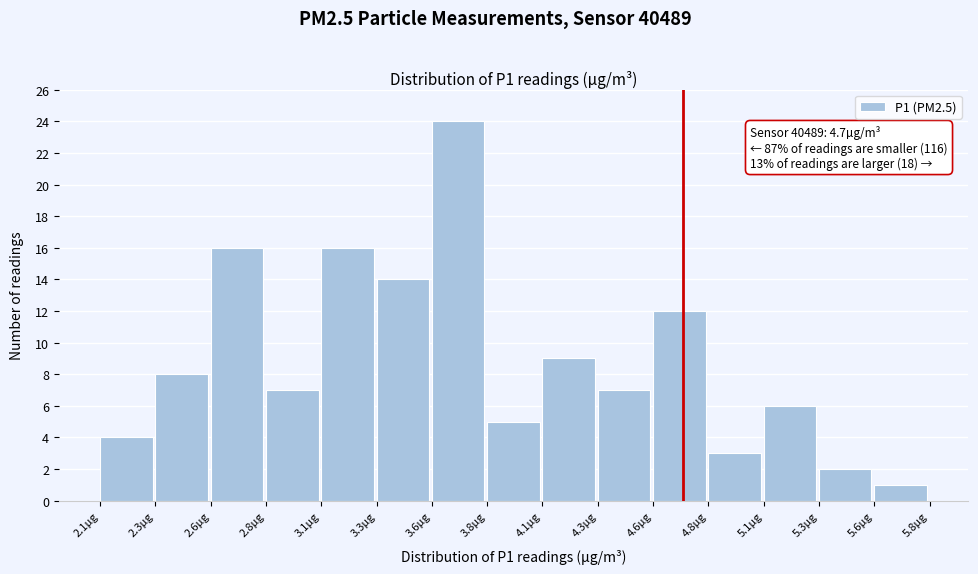

Reading left to right, extract all data points from this chart.

4	8	16	7	16	14	24	5	9	7	12	3	6	2	1